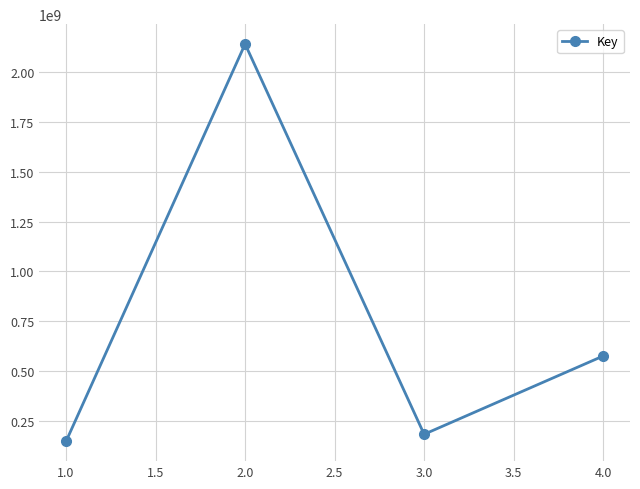

What is the minimum value shown in the chart?

147610583